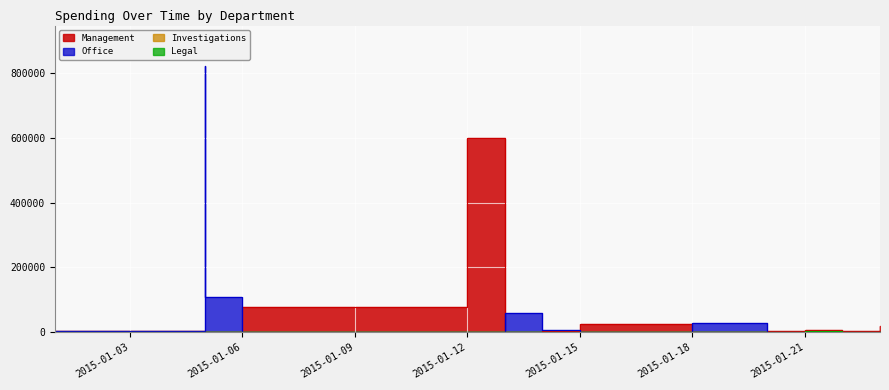

What is the difference between the maximum and second lowest values in the Legal series?

821286